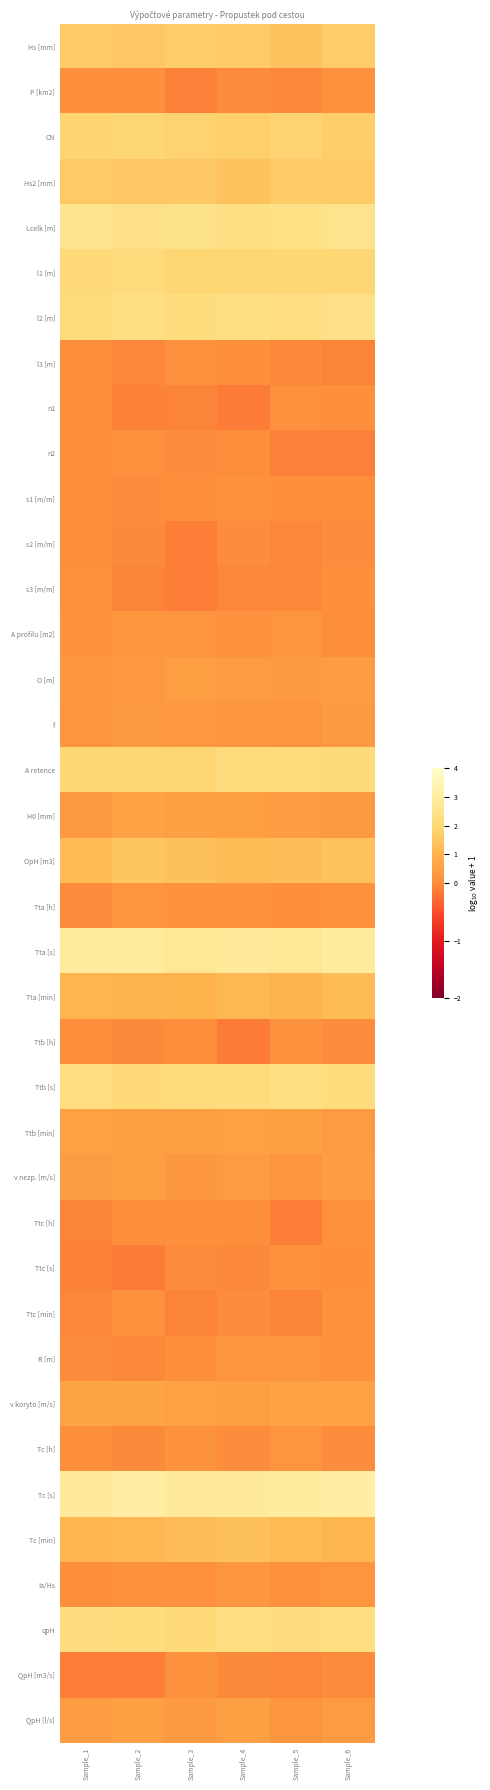

List the series in order of their peak value, highest first.

Tc [s], Tta [s], Lcelk [m], l2 [m], Ttb [s], qpH, A retence, l1 [m], CN, Hs [mm], Hs2 [mm], OpH [m3], Tc [min], Tta [min], v koryto [m/s], H0 [mm], Ttb [min], QpH [l/s], O [m], v nezp. [m/s], f, Ia/Hs, R [m], A profilu [m2], Tc [h], Tta [h], Ttb [h], Ttc [min], P [km2], QpH [m3/s], Ttc [h], s3 [m/m], n1, l3 [m], Ttc [s], n2, s1 [m/m], s2 [m/m]